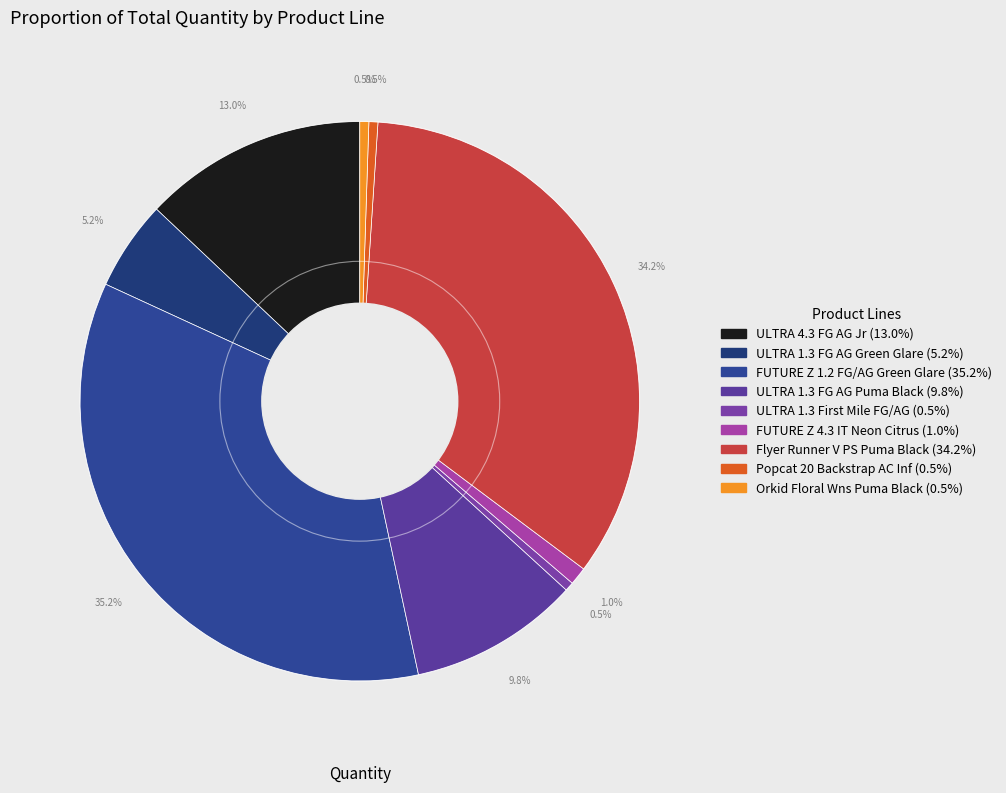

Is there a majority slice in this chart?

No